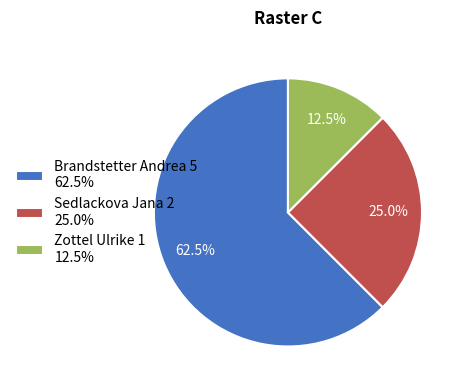

Between Zottel Ulrike and Brandstetter Andrea, which is larger?

Brandstetter Andrea